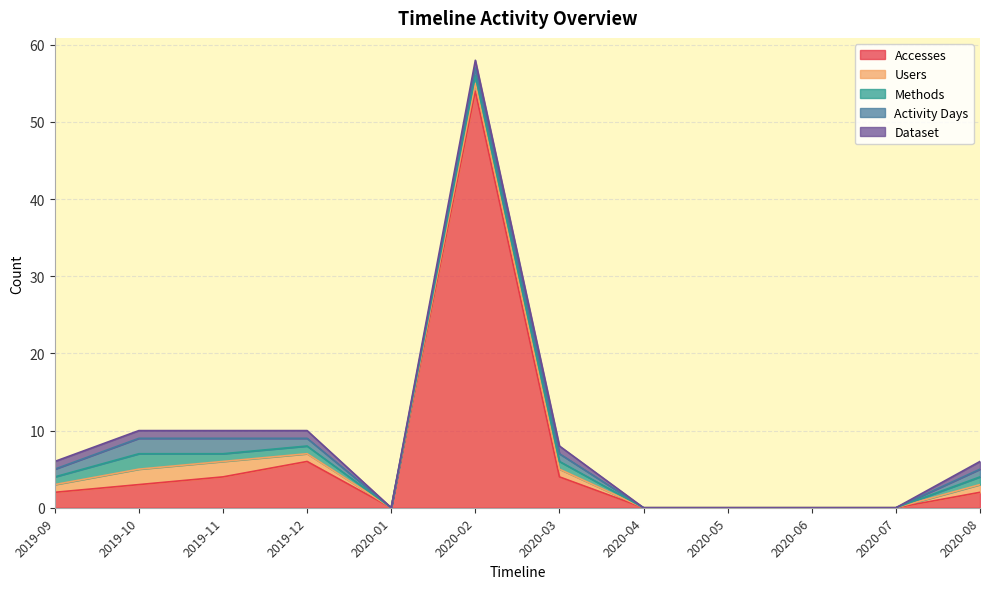

What position from the right is 2020-07?

2